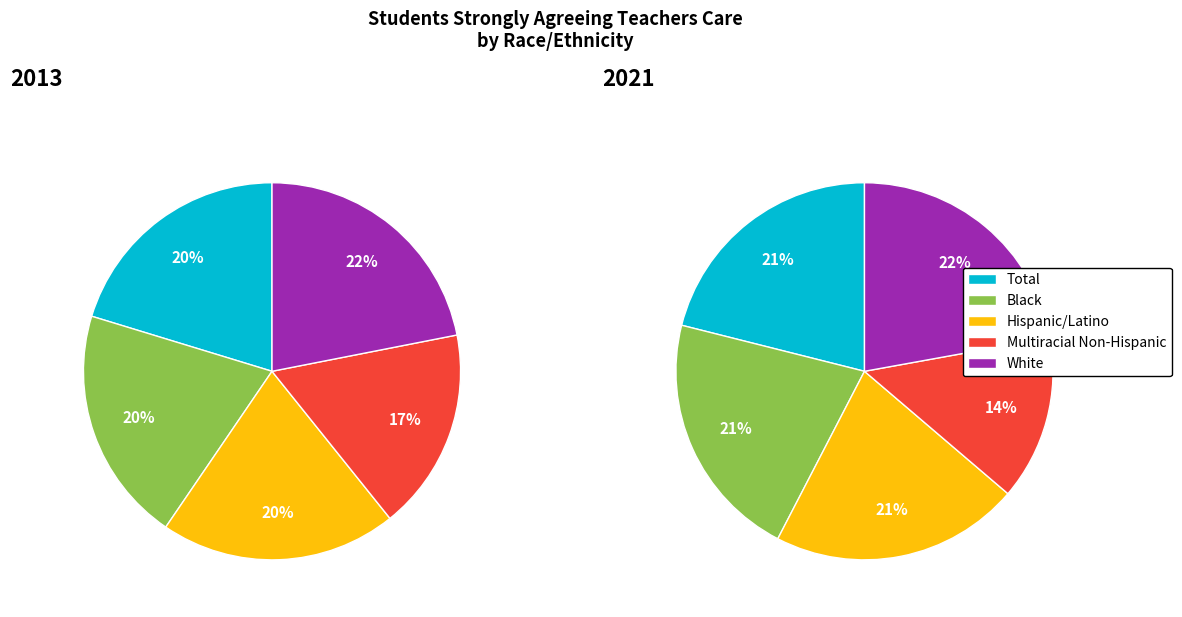

True or false: Hispanic/Latino accounts for 20% of the total.

True